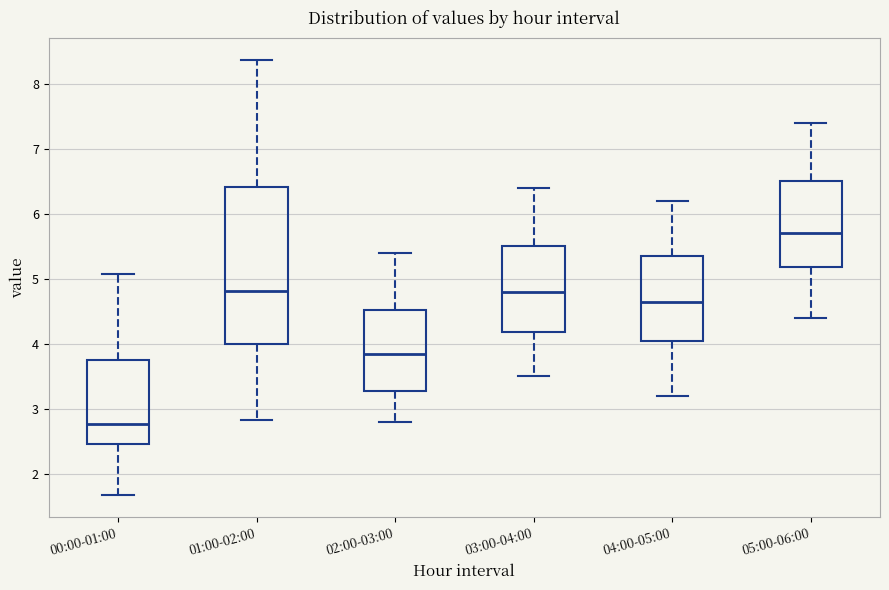

Where does the lower whisker of the box for 04:00-05:00 end on the y-axis? The values are not printed on the chart, so give them approximately, as read against the axis.

3.2